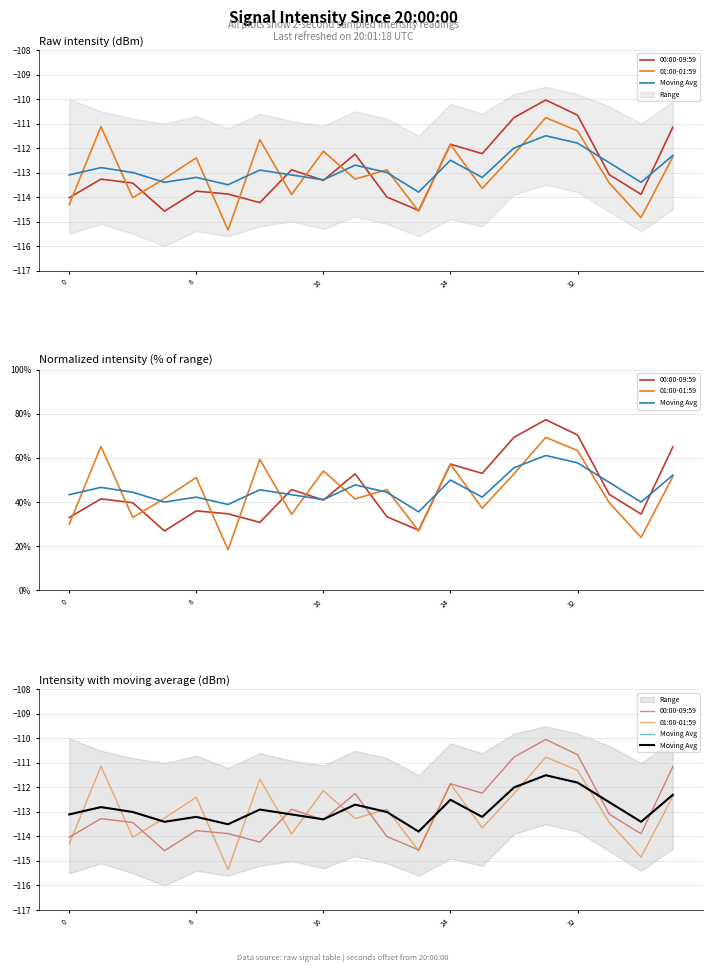

True or false: Moving Avg has more than 2 points higher than both neighbors.

True